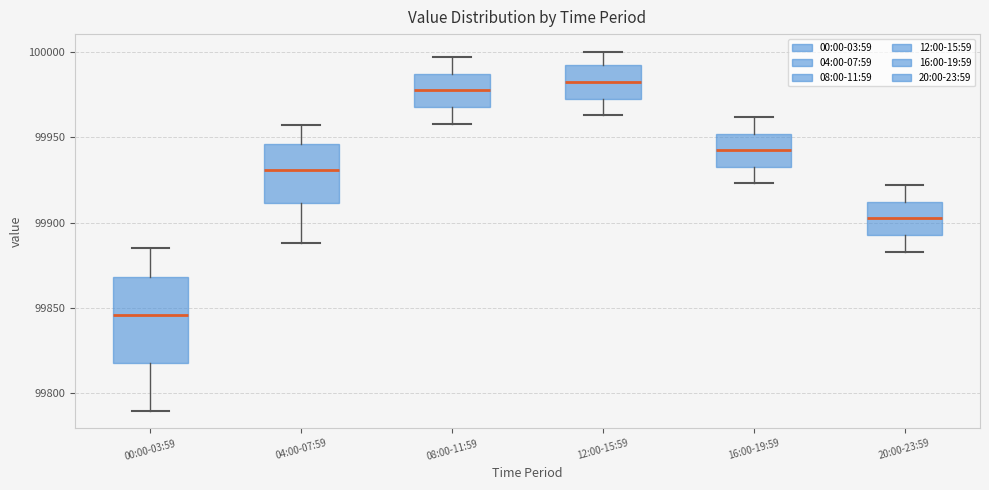

Which box is the tallest, from its lower edge to its upper edge?

00:00-03:59